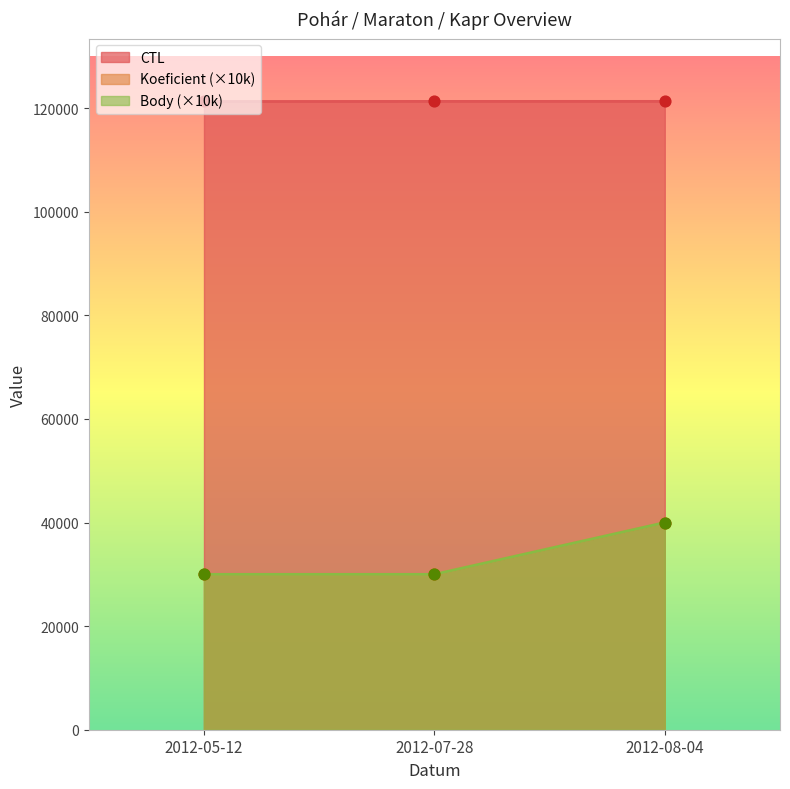

Which series has the largest total across all categories?

CTL